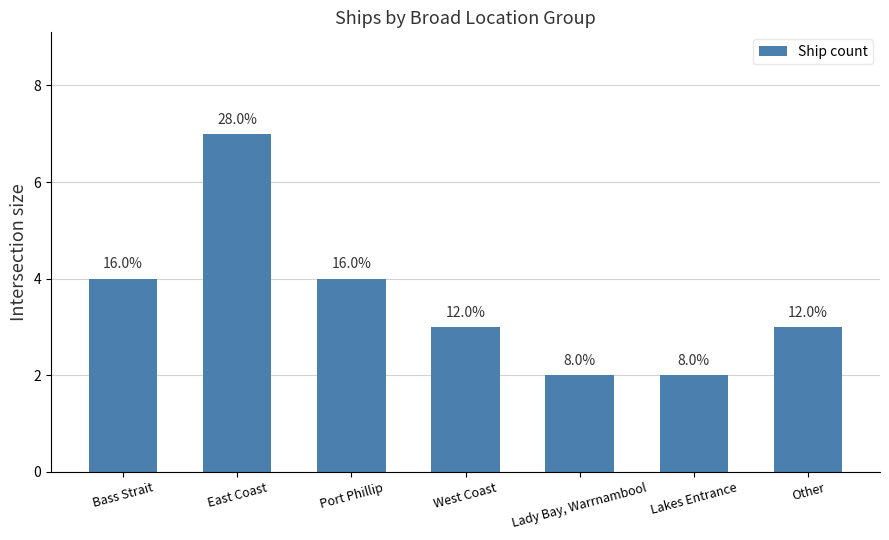

What is the label of the 4th bar from the left?

West Coast